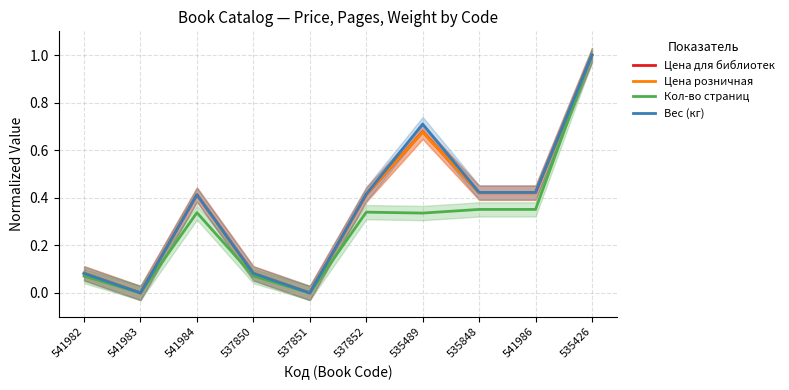

List the series in order of their peak value, highest first.

Цена для библиотек, Цена розничная, Кол-во страниц, Вес (кг)